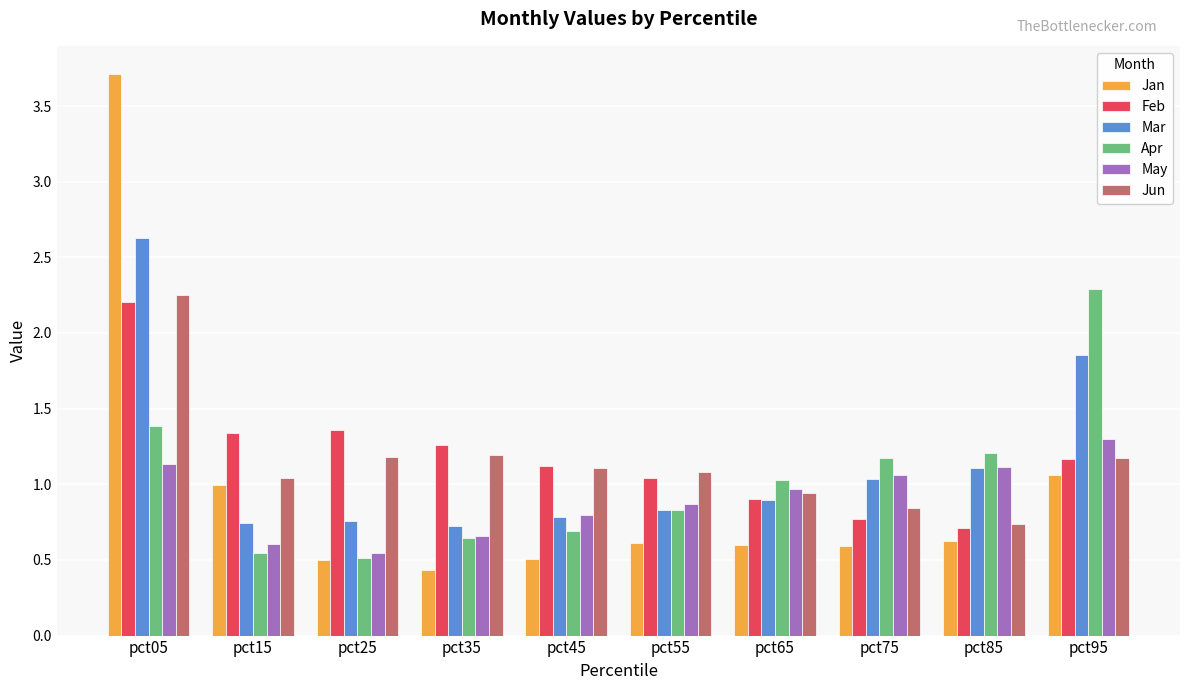

What are all the series names shown in the legend?

Jan, Feb, Mar, Apr, May, Jun